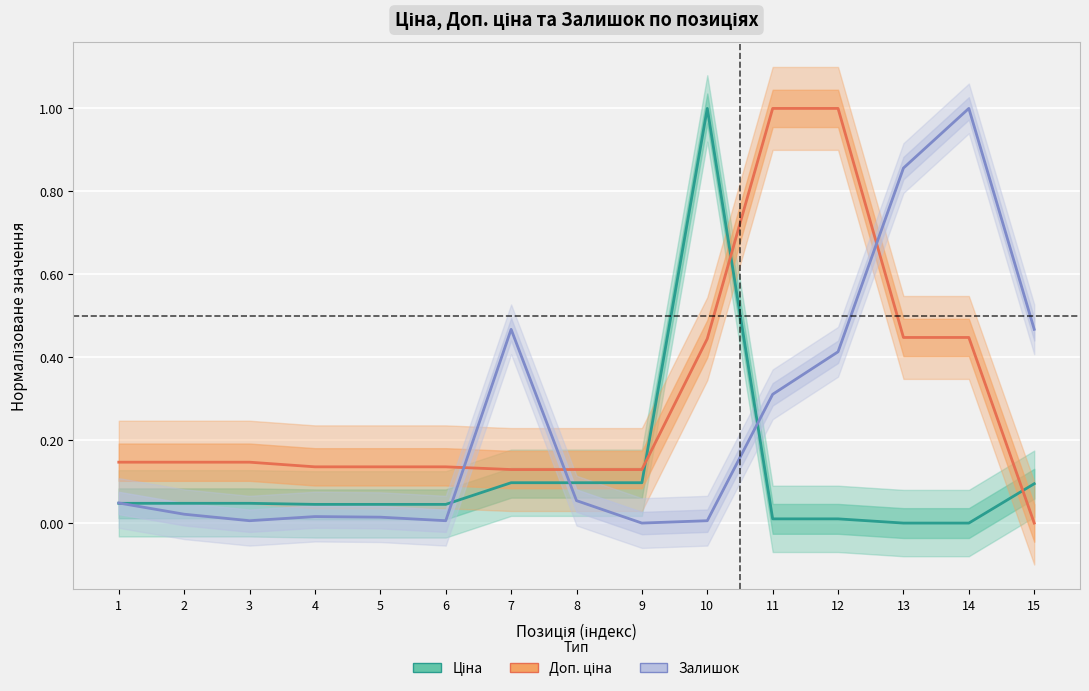

Which series has the widest spread of values?

Ціна